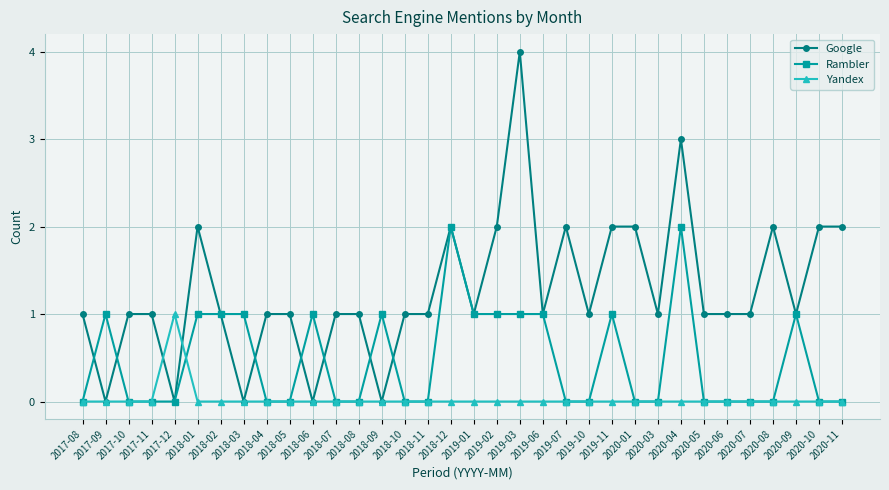

Reading left to right, what are all the values shown in this chart?

Google: 2017-08=1	2017-09=0	2017-10=1	2017-11=1	2017-12=0	2018-01=2	2018-02=1	2018-03=0	2018-04=1	2018-05=1	2018-06=0	2018-07=1	2018-08=1	2018-09=0	2018-10=1	2018-11=1	2018-12=2	2019-01=1	2019-02=2	2019-03=4	2019-06=1	2019-07=2	2019-10=1	2019-11=2	2020-01=2	2020-03=1	2020-04=3	2020-05=1	2020-06=1	2020-07=1	2020-08=2	2020-09=1	2020-10=2	2020-11=2
Rambler: 2017-08=0	2017-09=1	2017-10=0	2017-11=0	2017-12=0	2018-01=1	2018-02=1	2018-03=1	2018-04=0	2018-05=0	2018-06=1	2018-07=0	2018-08=0	2018-09=1	2018-10=0	2018-11=0	2018-12=2	2019-01=1	2019-02=1	2019-03=1	2019-06=1	2019-07=0	2019-10=0	2019-11=1	2020-01=0	2020-03=0	2020-04=2	2020-05=0	2020-06=0	2020-07=0	2020-08=0	2020-09=1	2020-10=0	2020-11=0
Yandex: 2017-08=0	2017-09=0	2017-10=0	2017-11=0	2017-12=1	2018-01=0	2018-02=0	2018-03=0	2018-04=0	2018-05=0	2018-06=0	2018-07=0	2018-08=0	2018-09=0	2018-10=0	2018-11=0	2018-12=0	2019-01=0	2019-02=0	2019-03=0	2019-06=0	2019-07=0	2019-10=0	2019-11=0	2020-01=0	2020-03=0	2020-04=0	2020-05=0	2020-06=0	2020-07=0	2020-08=0	2020-09=0	2020-10=0	2020-11=0